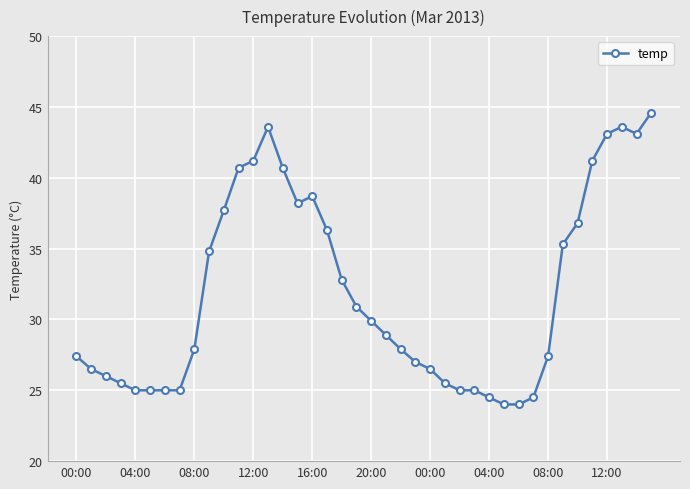

Does the chart display data point markers on the line(s)?

Yes